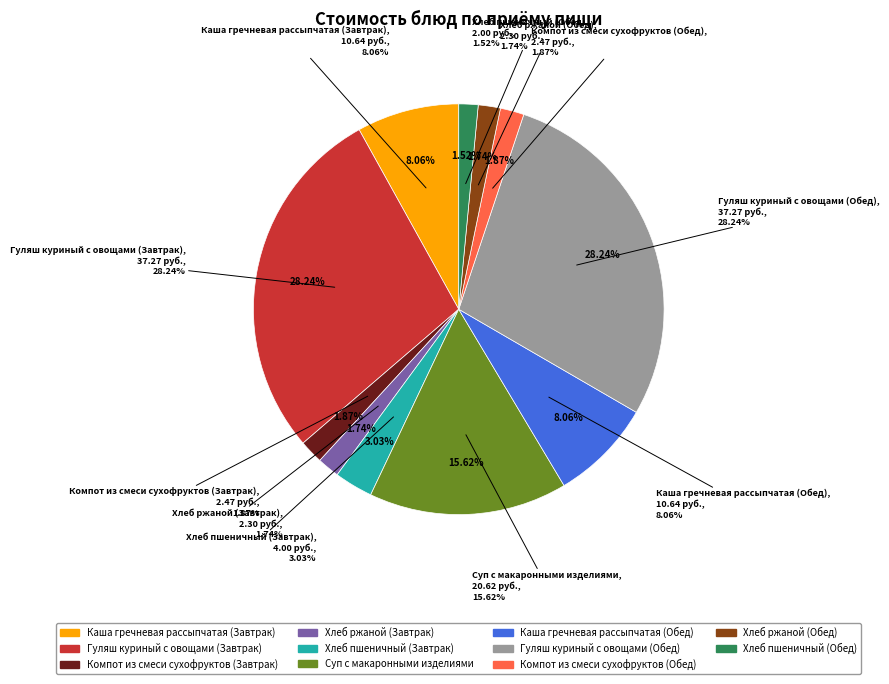

Rank the categories by value from lowest to highest.

Хлеб пшеничный (Обед), Хлеб ржаной (Завтрак), Хлеб ржаной (Обед), Компот из смеси сухофруктов (Завтрак), Компот из смеси сухофруктов (Обед), Хлеб пшеничный (Завтрак), Каша гречневая рассыпчатая (Завтрак), Каша гречневая рассыпчатая (Обед), Суп с макаронными изделиями, Гуляш куриный с овощами (Завтрак), Гуляш куриный с овощами (Обед)